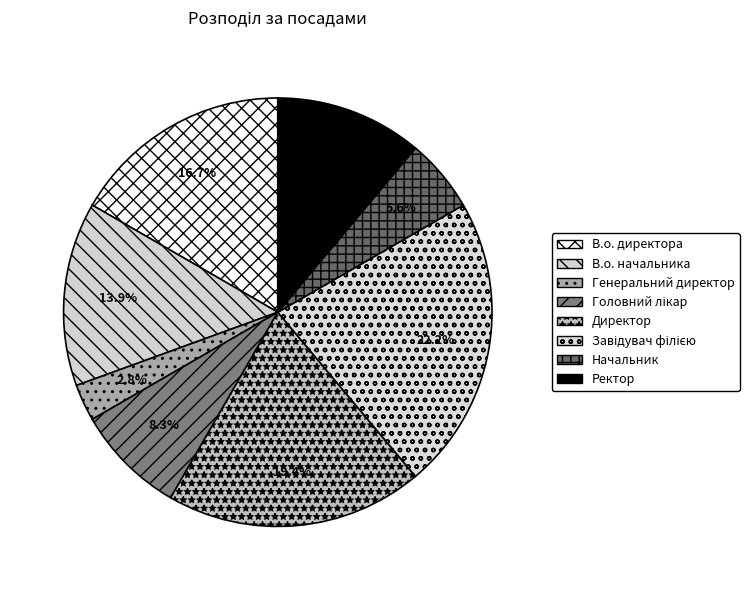

The Завідувач філією slice represents 22% of the pie. True or false?

True